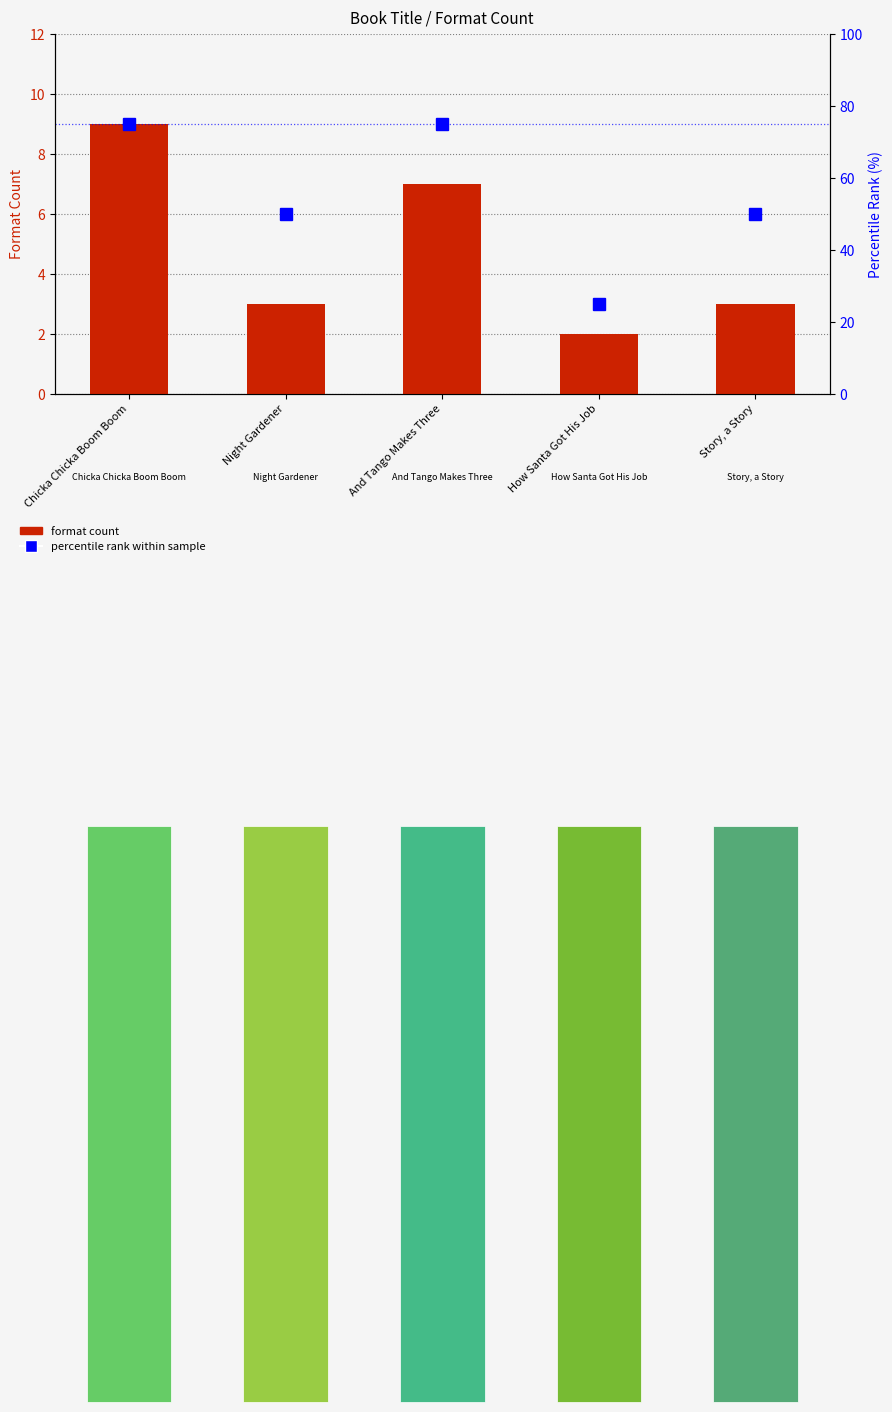

Reading left to right, list all the values displayed in this chart.

format count: 9	3	7	2	3
percentile rank within sample: 75	50	75	25	50